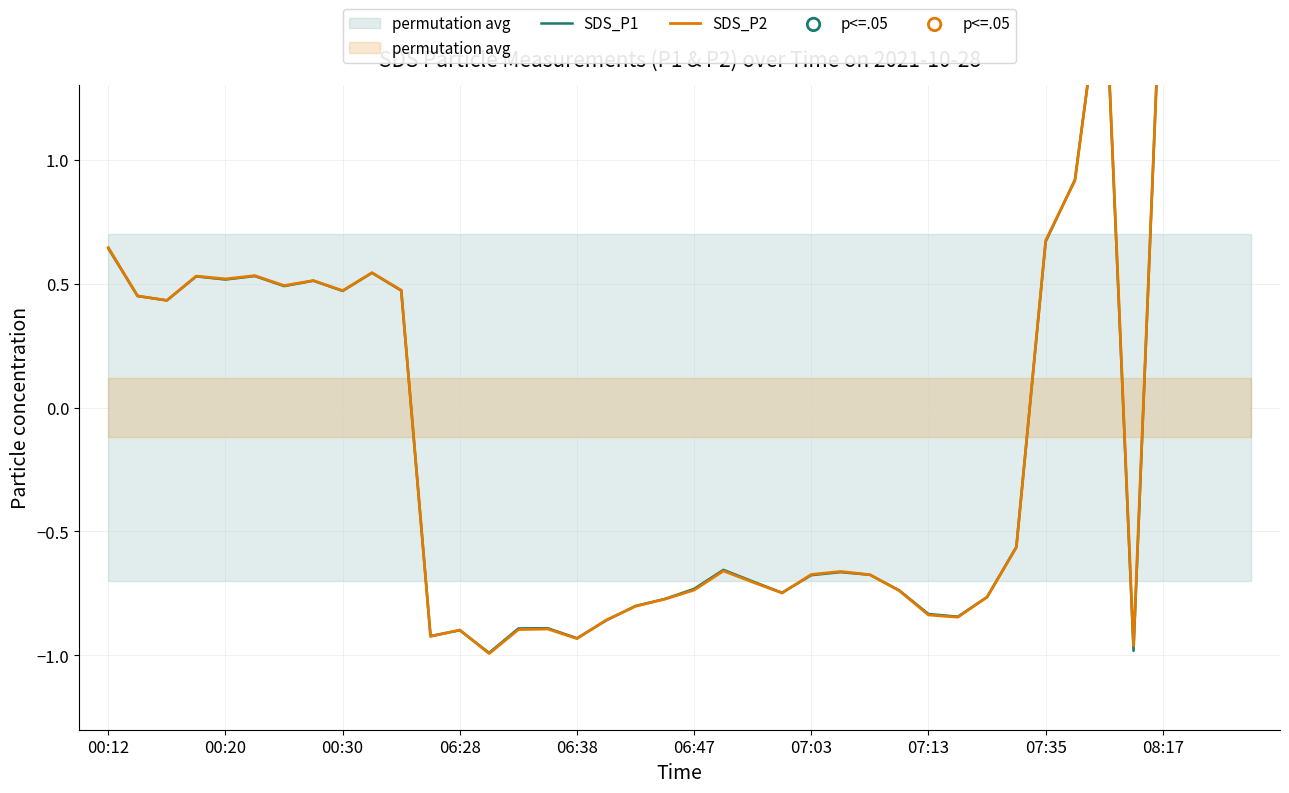

Which series reaches the minimum Y coordinate?

SDS_P2